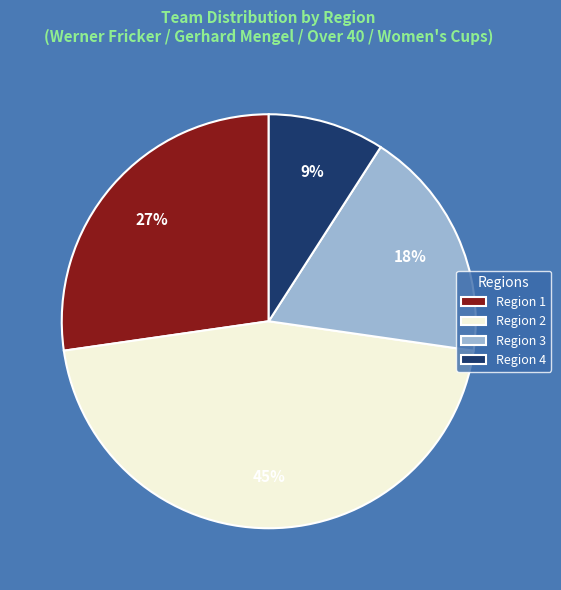

What percentage is the Region 1 slice, to the nearest percent?

27%